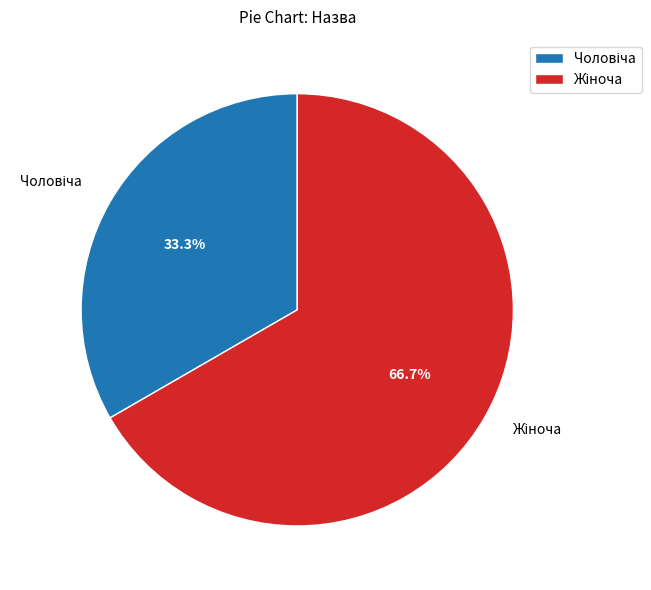

Is there a majority slice in this chart?

Yes